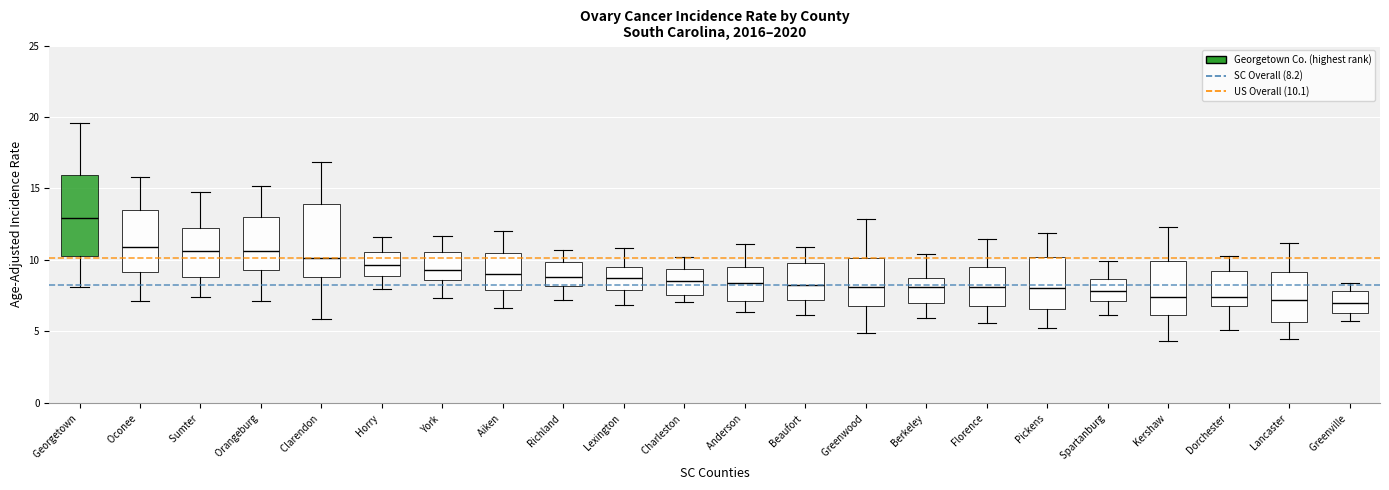

Reading left to right, transcribe this box plot: for each box, give where its median line is, the range the box spans, and where its two whiskers end, as read against the y-axis. The values are not printed on the chart, so give them approximately, as read against the axis.

Georgetown: median 13.0, box 10.0 to 16.0, whiskers 8.0 to 19.5
Oconee: median 11.0, box 9.0 to 13.5, whiskers 7.0 to 16.0
Sumter: median 10.5, box 9.0 to 12.0, whiskers 7.5 to 14.5
Orangeburg: median 10.5, box 9.5 to 13.0, whiskers 7.0 to 15.0
Clarendon: median 10.0, box 9.0 to 14.0, whiskers 6.0 to 17.0
Horry: median 9.5, box 9.0 to 10.5, whiskers 8.0 to 11.5
York: median 9.5, box 8.5 to 10.5, whiskers 7.5 to 11.5
Aiken: median 9.0, box 8.0 to 10.5, whiskers 6.5 to 12.0
Richland: median 9.0, box 8.0 to 10.0, whiskers 7.0 to 10.5
Lexington: median 8.5, box 8.0 to 9.5, whiskers 7.0 to 11.0
Charleston: median 8.5, box 7.5 to 9.5, whiskers 7.0 to 10.0
Anderson: median 8.5, box 7.0 to 9.5, whiskers 6.5 to 11.0
Beaufort: median 8.0, box 7.0 to 9.5, whiskers 6.0 to 11.0
Greenwood: median 8.0, box 6.5 to 10.0, whiskers 5.0 to 13.0
Berkeley: median 8.0, box 7.0 to 8.5, whiskers 6.0 to 10.5
Florence: median 8.0, box 7.0 to 9.5, whiskers 5.5 to 11.5
Pickens: median 8.0, box 6.5 to 10.0, whiskers 5.0 to 12.0
Spartanburg: median 8.0, box 7.0 to 8.5, whiskers 6.0 to 10.0
Kershaw: median 7.5, box 6.0 to 10.0, whiskers 4.5 to 12.5
Dorchester: median 7.5, box 6.5 to 9.0, whiskers 5.0 to 10.0
Lancaster: median 7.0, box 5.5 to 9.0, whiskers 4.5 to 11.0
Greenville: median 7.0, box 6.5 to 8.0, whiskers 5.5 to 8.5